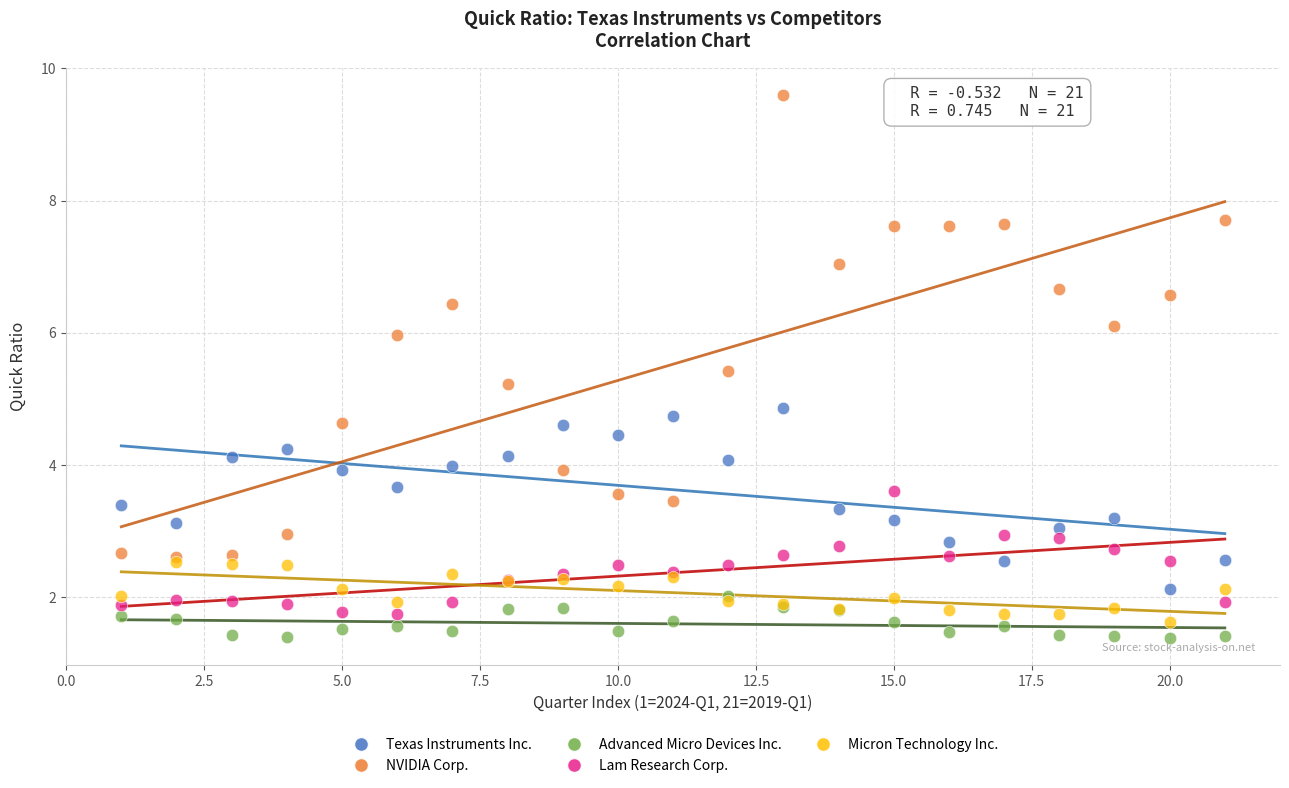

Which series has the widest spread of Y values?

NVIDIA Corp.